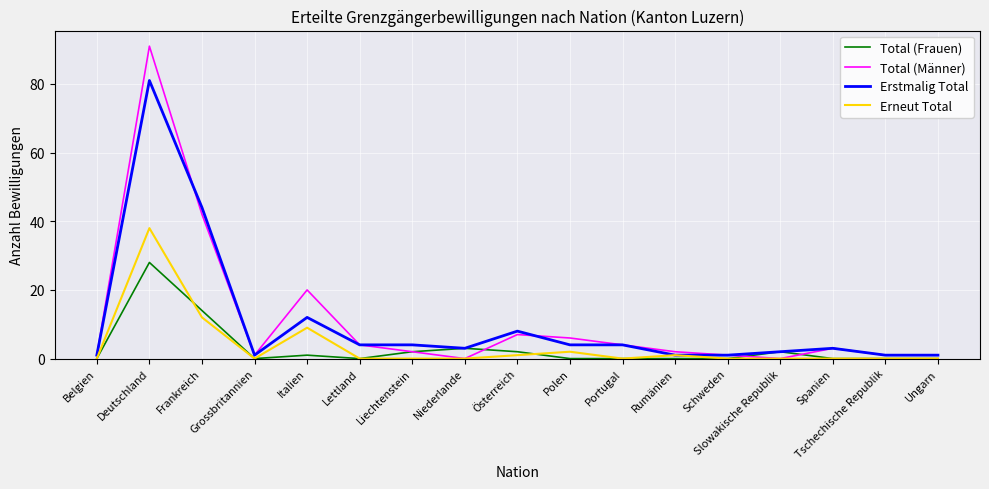

How many interior local peaks does the Total (Männer) series have?

4